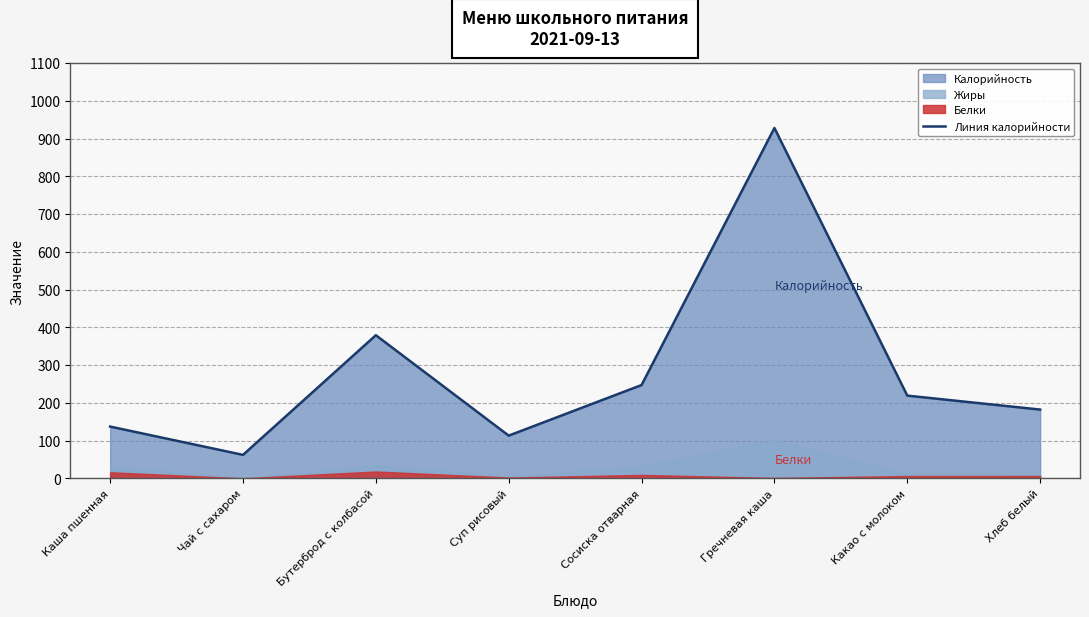

What is the sum of all values?

2267